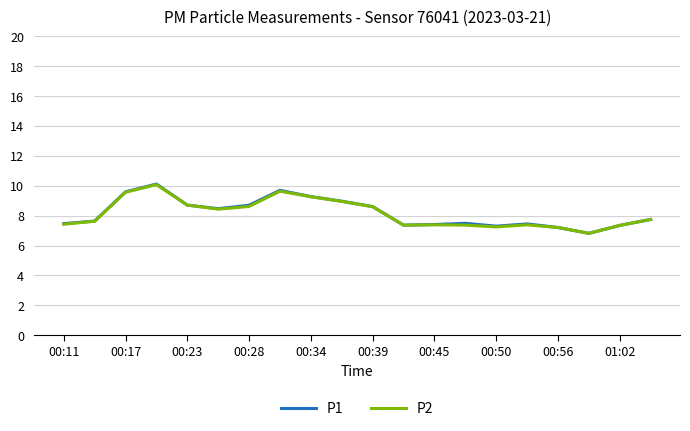

What is the smallest value displayed?

6.8